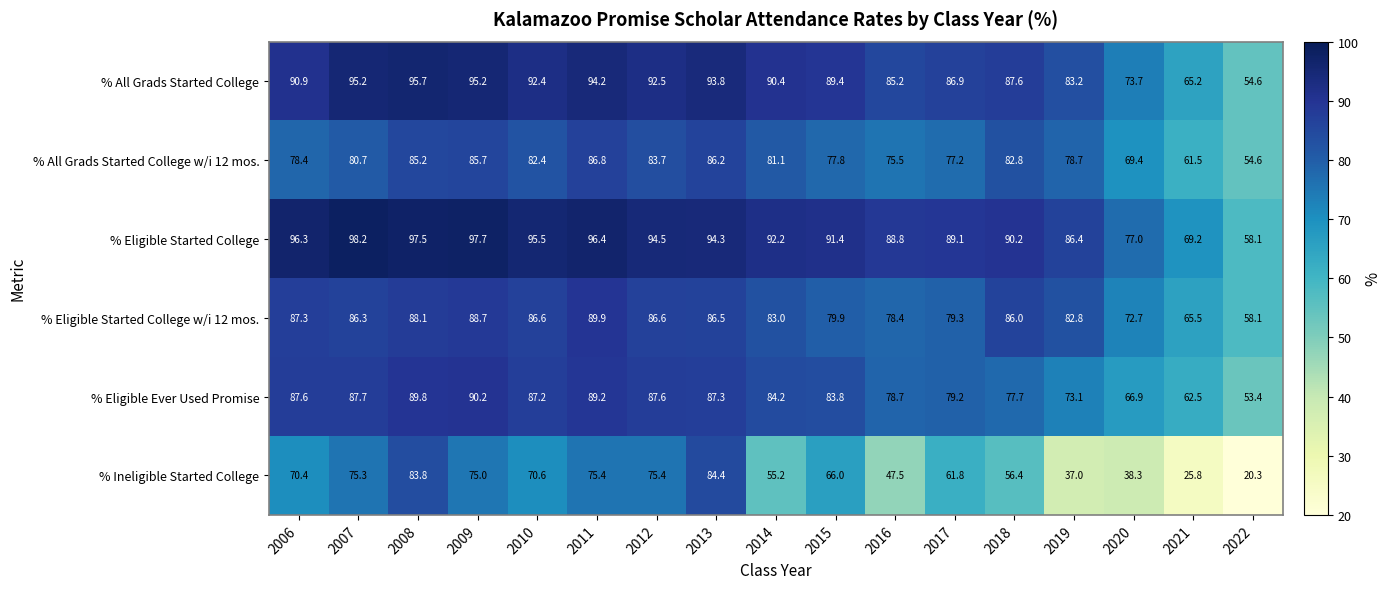

The % All Grads Started College w/i 12 mos. series shows 118.9 at 2008. True or false?

False